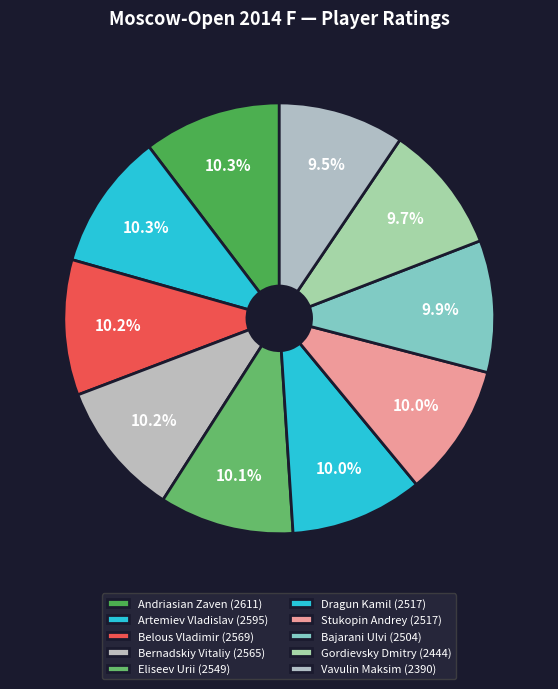

To the nearest percent, what is the difference between the Artemiev Vladislav and Vavulin Maksim slice percentages?

1%